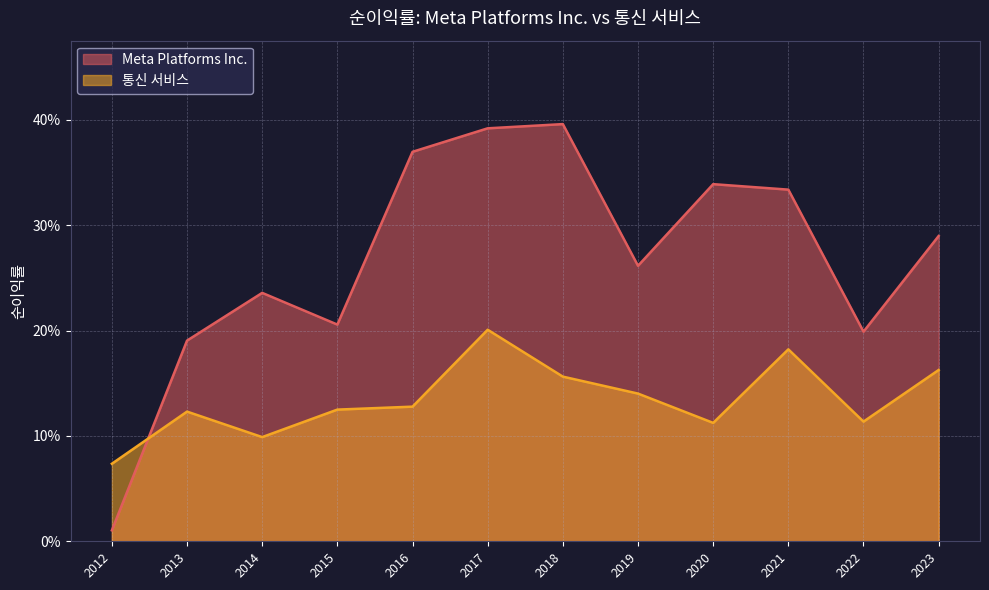

List the labels in order of 통신 서비스 value, largest first.

2017, 2021, 2023, 2018, 2019, 2016, 2015, 2013, 2022, 2020, 2014, 2012